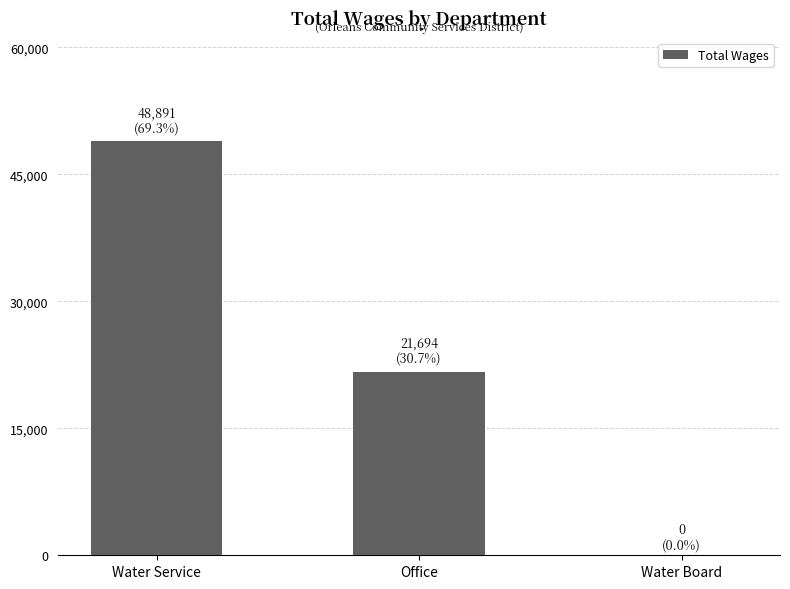

What is the greatest value displayed?

48891